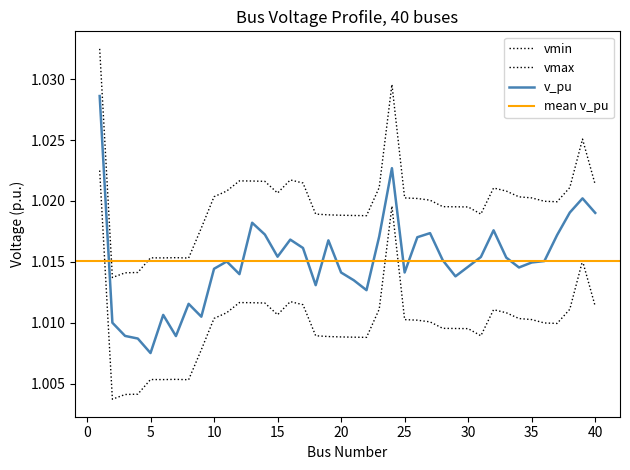

Where is vmin nearest to the value 1?

2